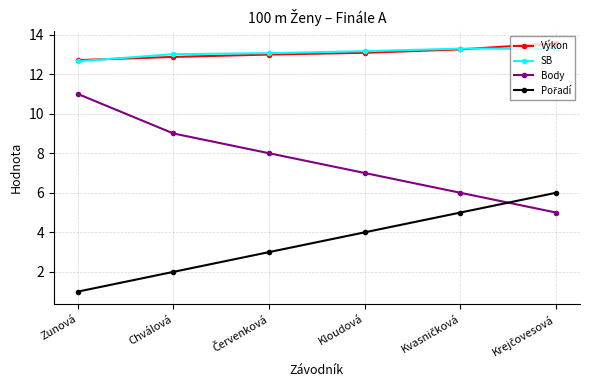

At how many categories does at least one series exceed 1?

6